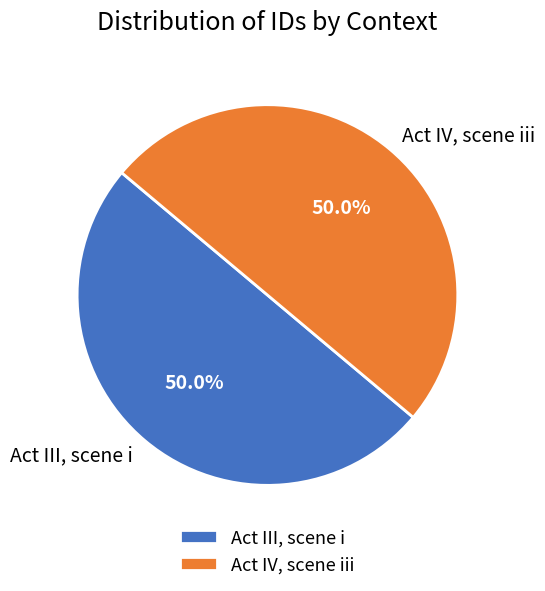

What is the total percentage of Act III, scene i and Act IV, scene iii?

100.0%